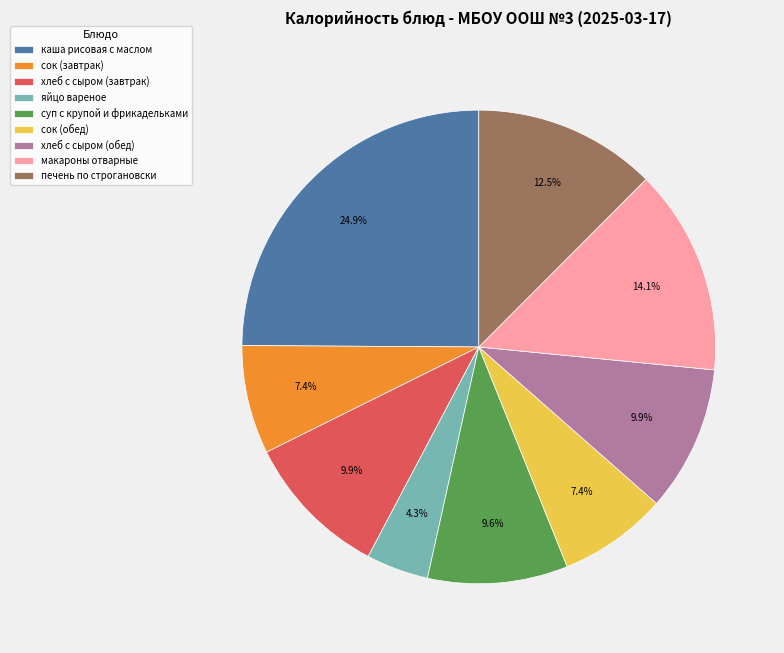

To the nearest percent, what portion does сок (обед) represent?

7%